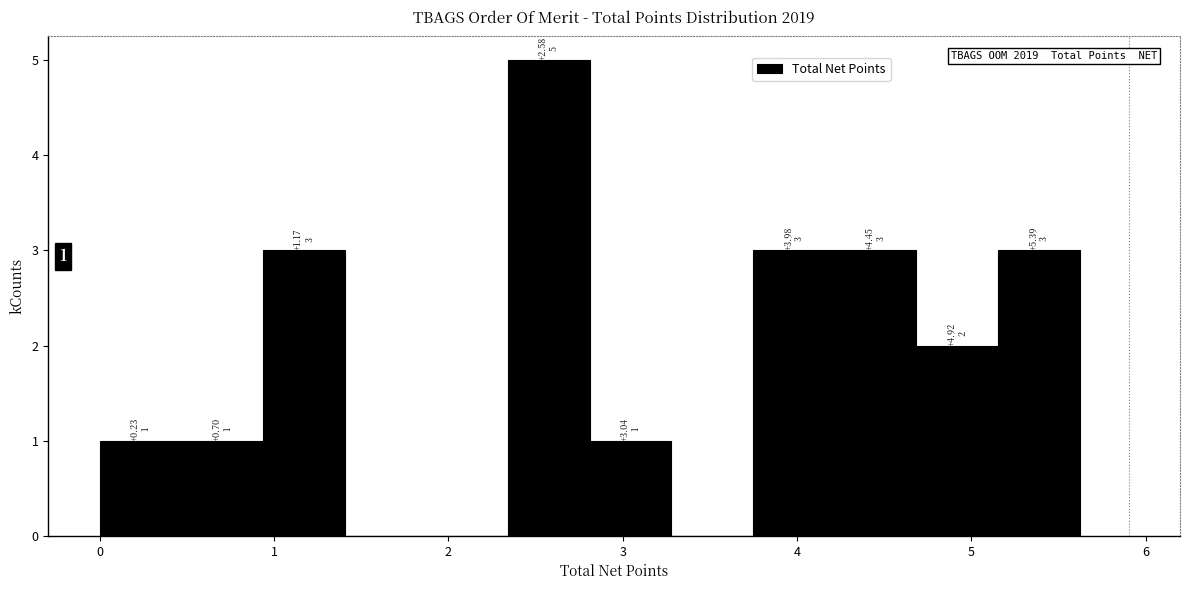

Over which range of the x-axis is the bar tallest?

2.3 to 2.8